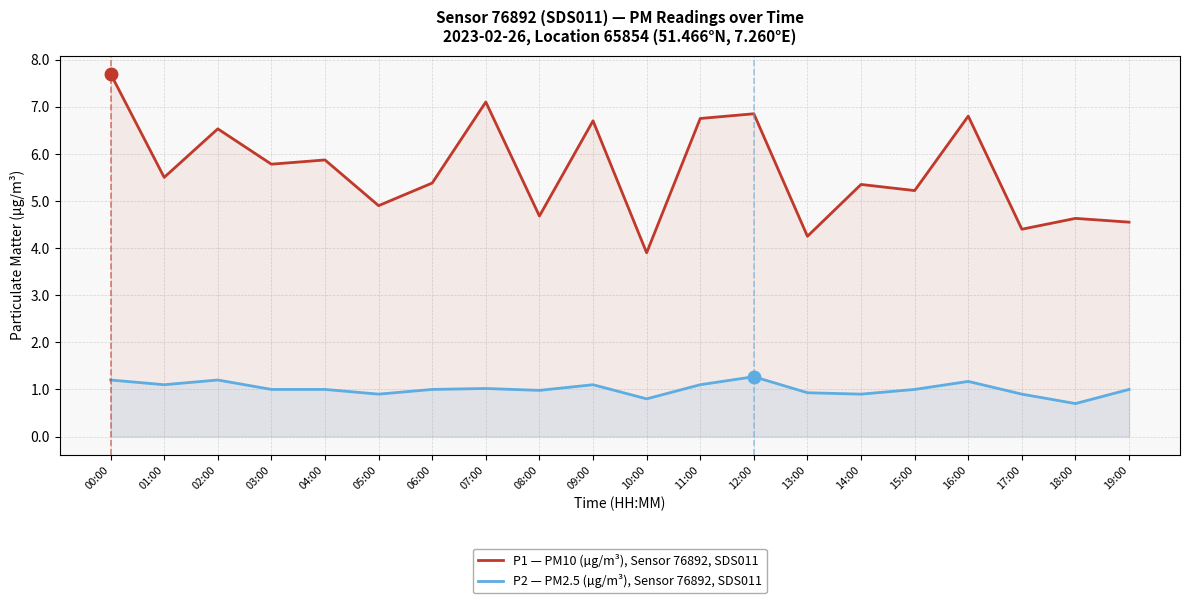

Which series changed the most between 10:00 and 11:00?

P1 — PM10 (µg/m³), Sensor 76892, SDS011